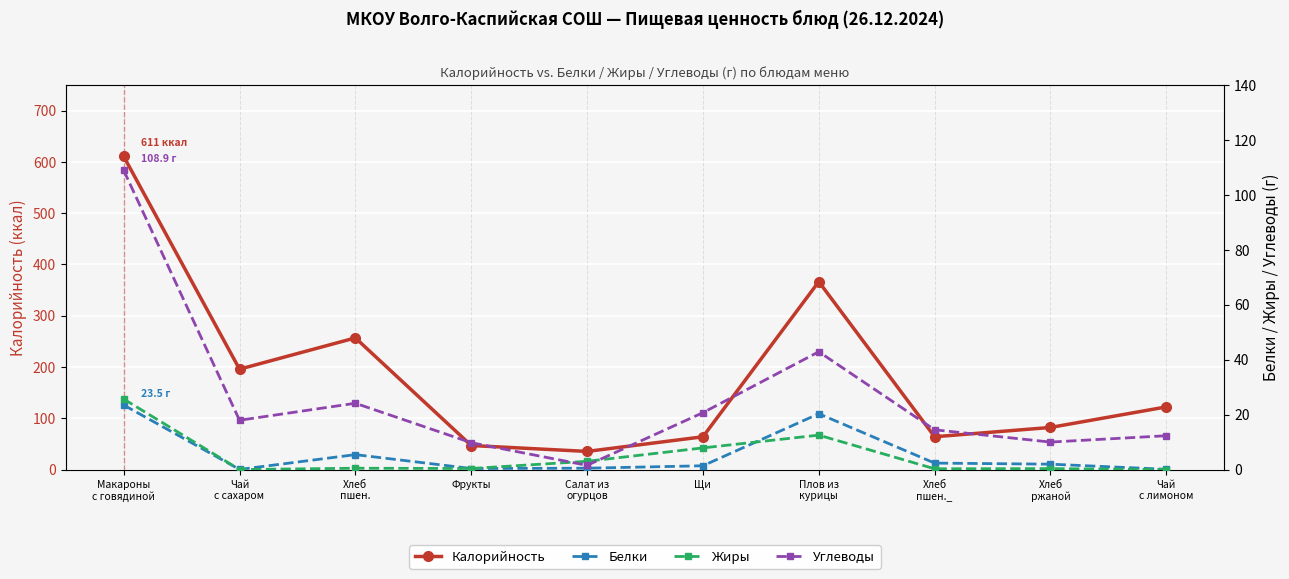

How many lines are shown in the chart?

4